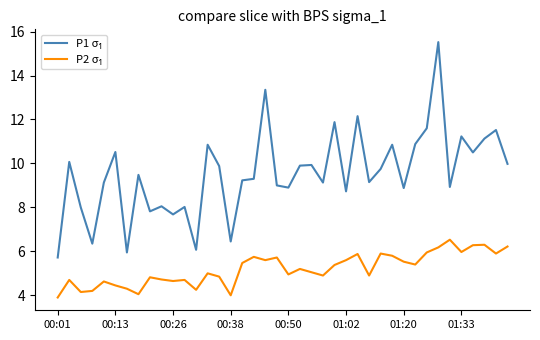

What is the label of the 5th point from the right?

01:33